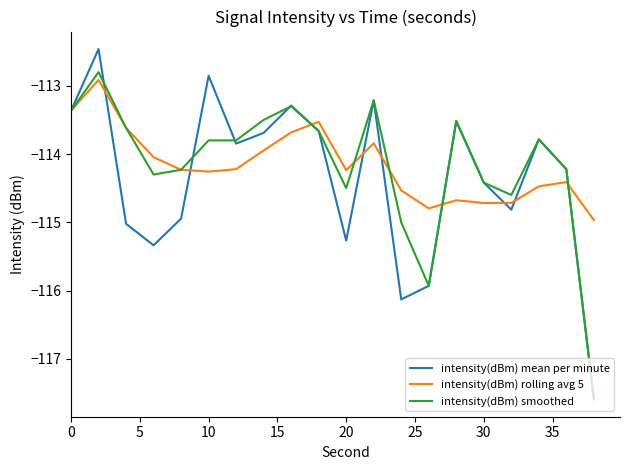

Count the number of categories in the chart.

20